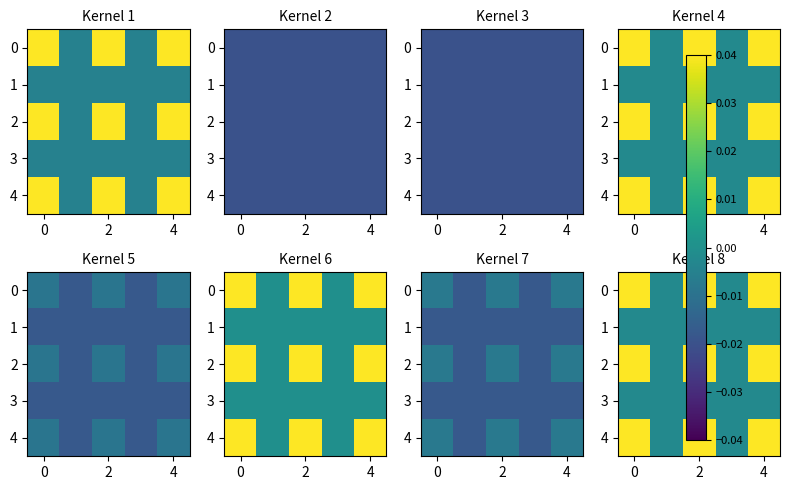

How many data points does each series have?

5